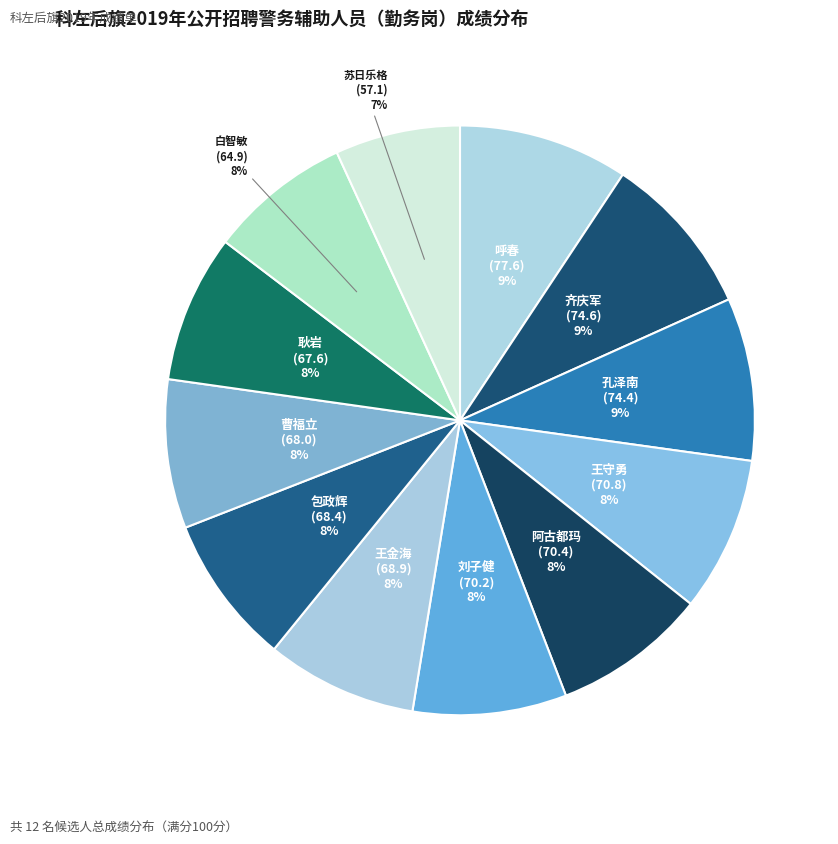

How many segments does this pie chart have?

12